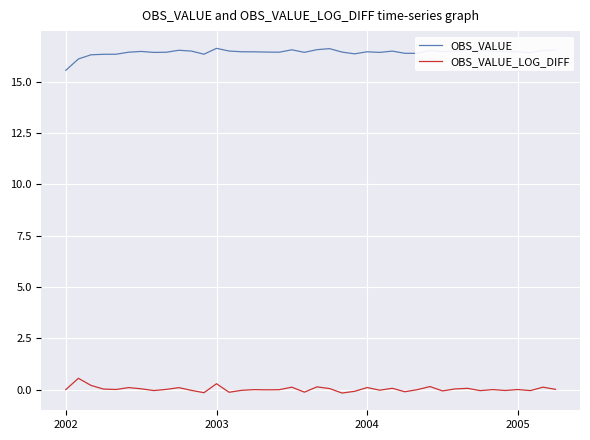

What is the lowest value of the OBS_VALUE series?

15.6